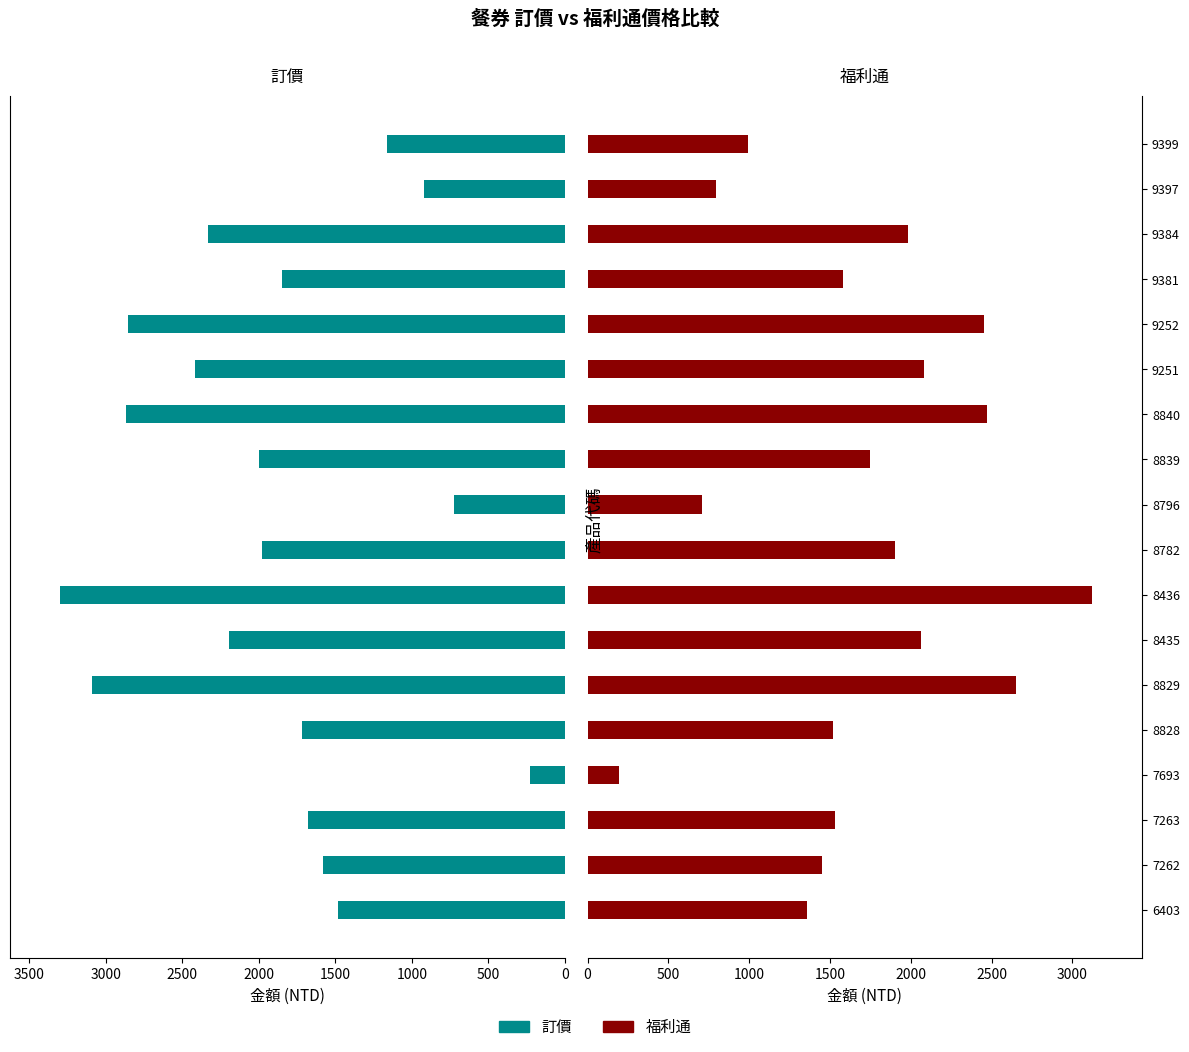

What is the average value of the 福利通 series?

1699